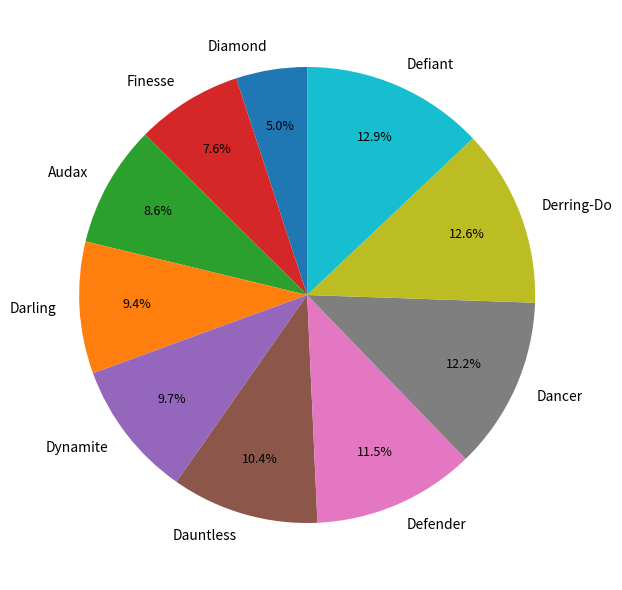

How much of the chart is everything except Audax?

91.4%